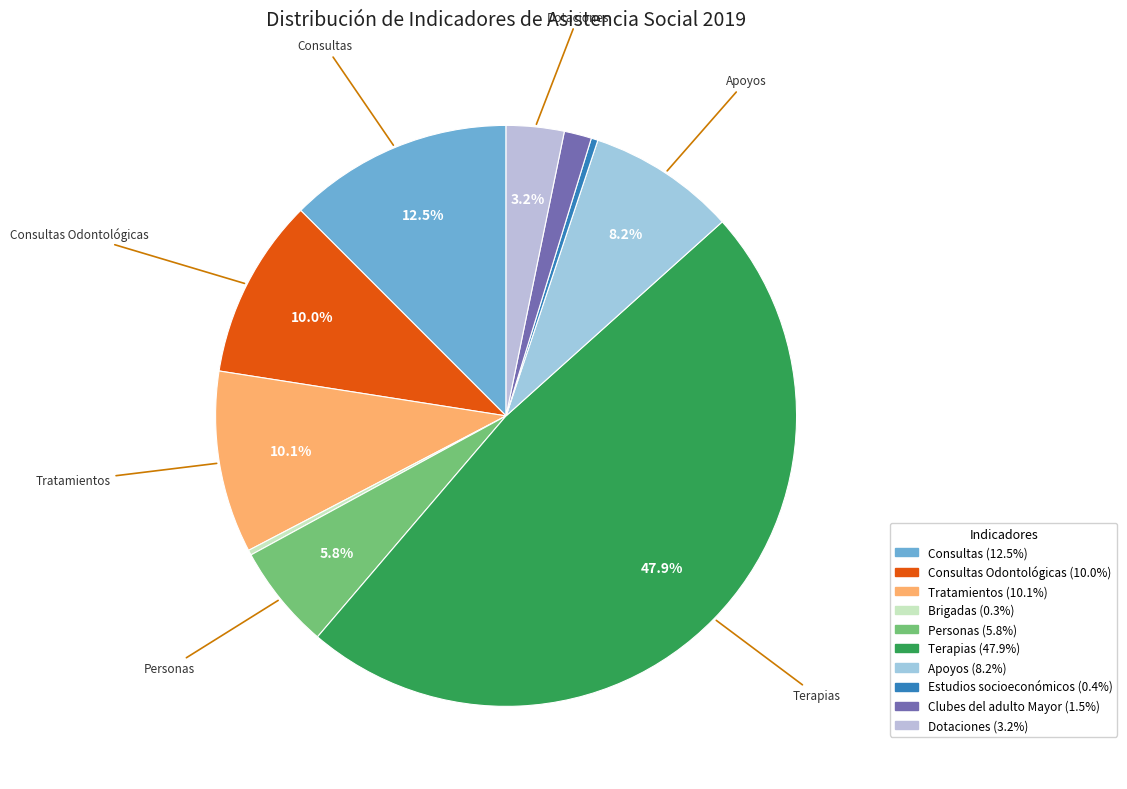

Count the number of slices in the pie.

10